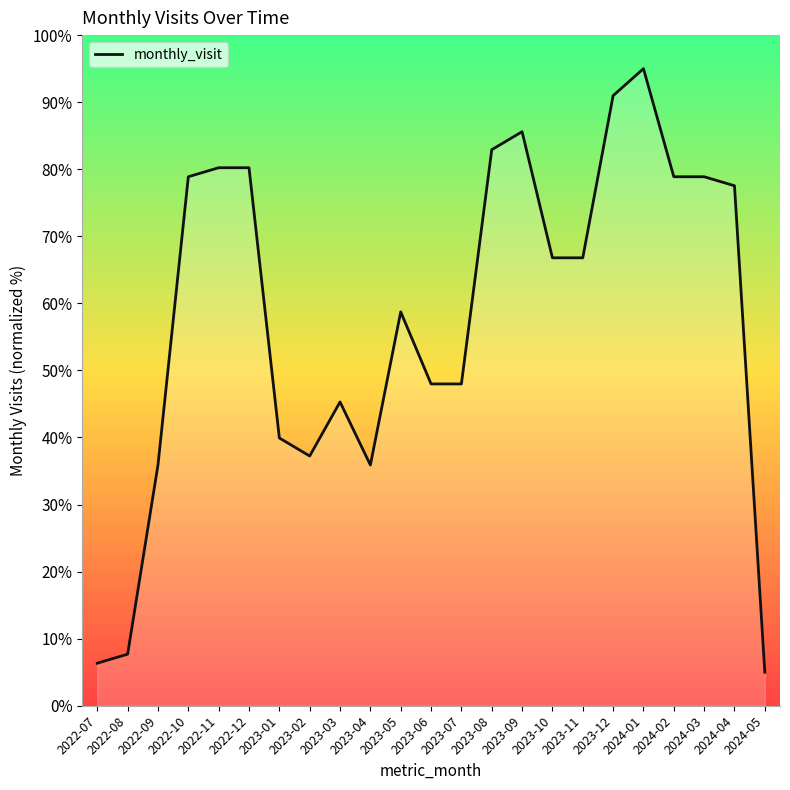

Reading right to left, list all the values displayed in this chart.

2024-05=5.0	2024-04=77.5	2024-03=78.9	2024-02=78.9	2024-01=95.0	2023-12=91.0	2023-11=66.8	2023-10=66.8	2023-09=85.6	2023-08=82.9	2023-07=48.0	2023-06=48.0	2023-05=58.7	2023-04=35.9	2023-03=45.3	2023-02=37.2	2023-01=39.9	2022-12=80.2	2022-11=80.2	2022-10=78.9	2022-09=35.9	2022-08=7.7	2022-07=6.3